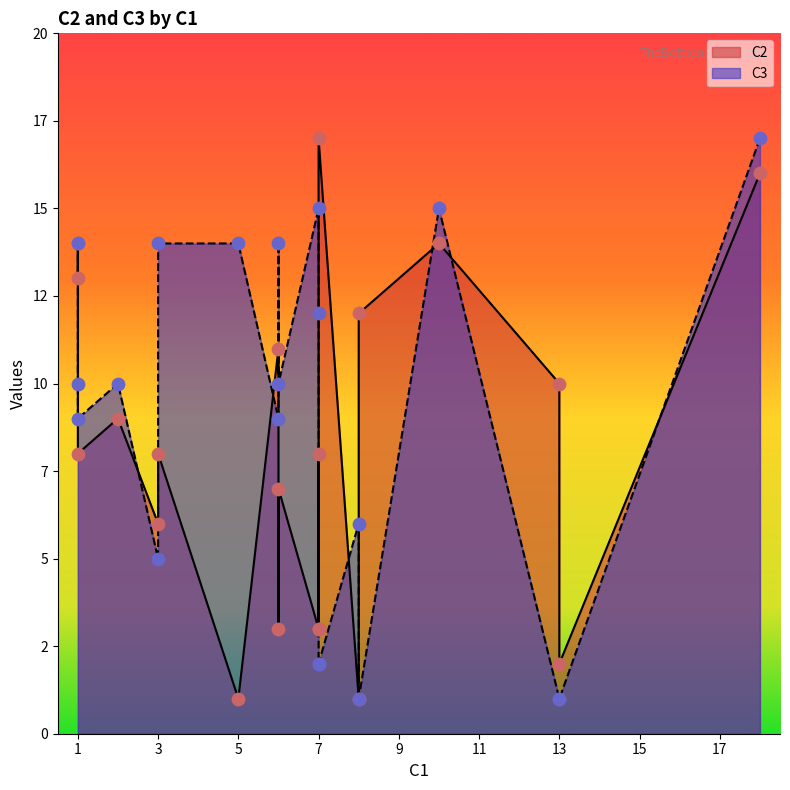

What is the total value across all series at 3?

20